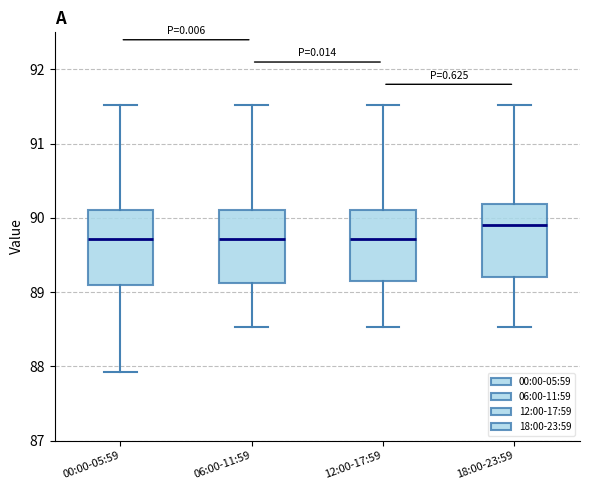

Reading left to right, read every box against the y-axis: the position of its median line, the range the box covers, and the ends of its whiskers. The values are not printed on the chart, so give them approximately, as read against the axis.

00:00-05:59: median 89.7, box 89.1 to 90.1, whiskers 87.9 to 91.5
06:00-11:59: median 89.7, box 89.1 to 90.1, whiskers 88.5 to 91.5
12:00-17:59: median 89.7, box 89.2 to 90.1, whiskers 88.5 to 91.5
18:00-23:59: median 89.9, box 89.2 to 90.2, whiskers 88.5 to 91.5